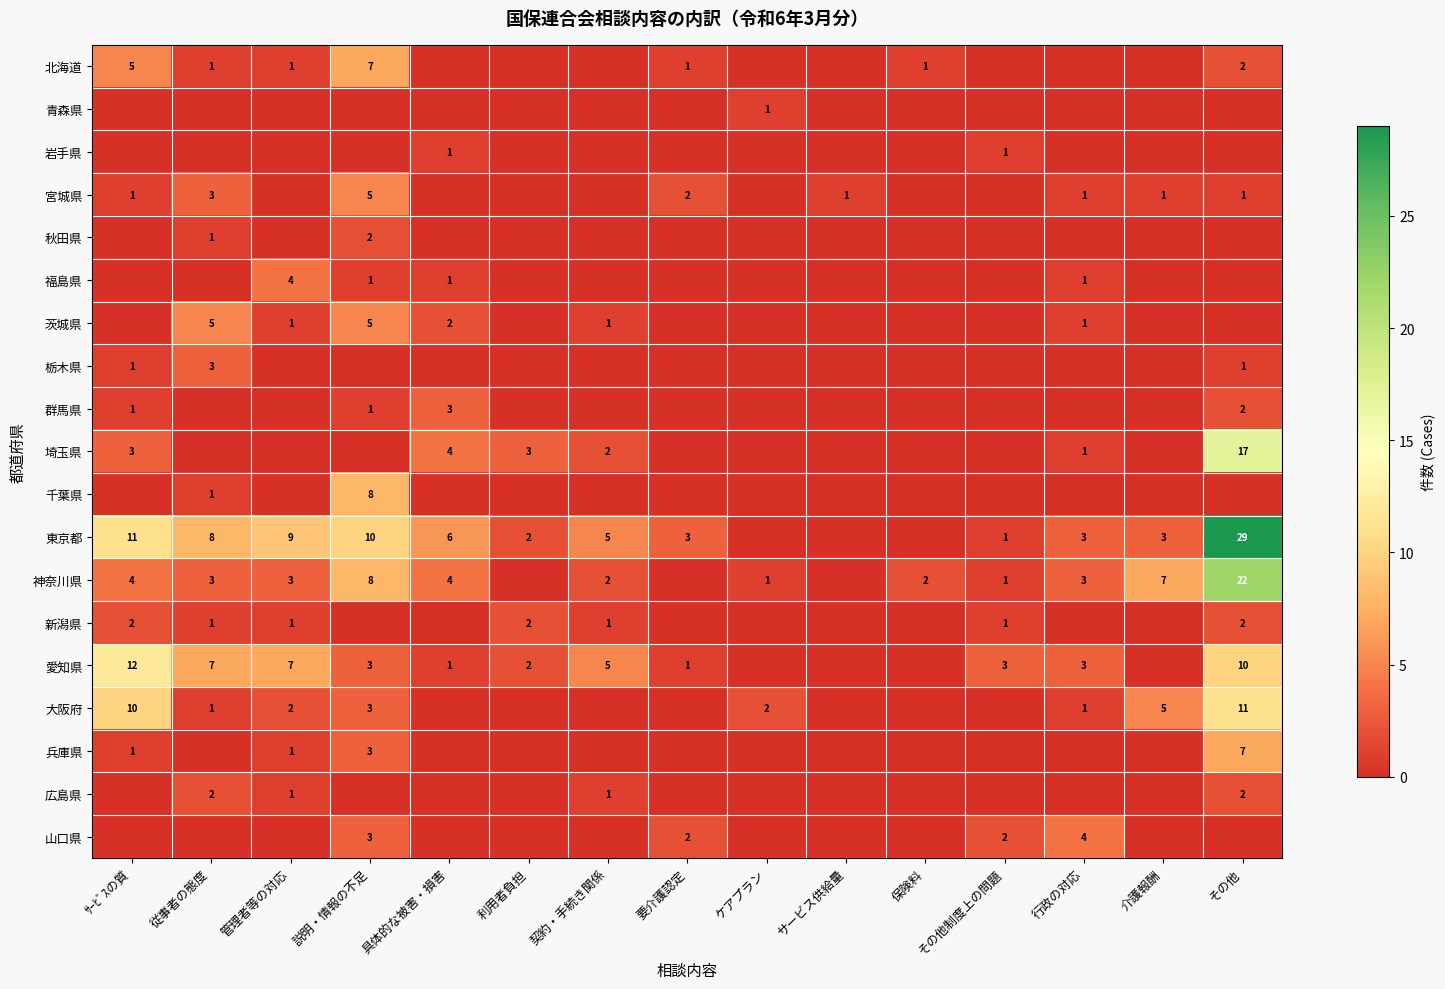

Count the number of categories in the chart.

15